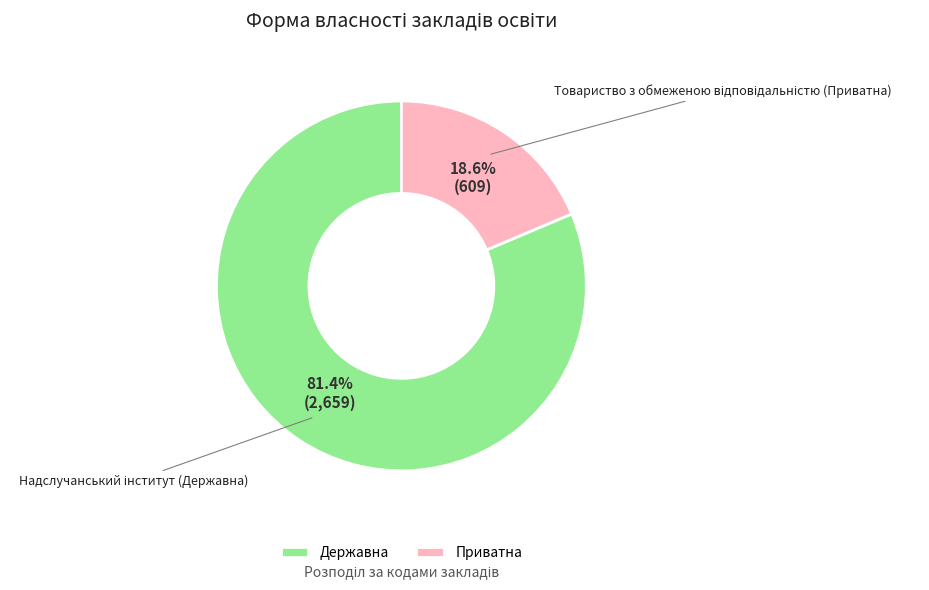

Which slice is the smallest?

Приватна